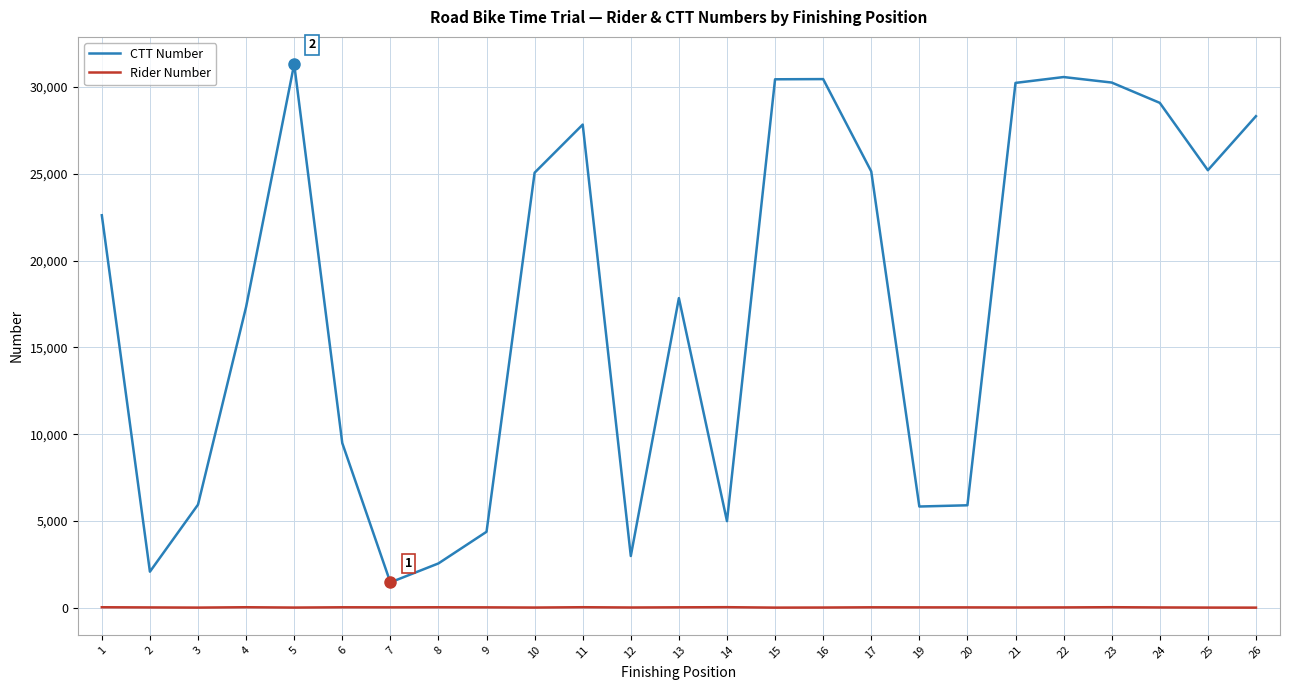

The value of CTT Number at 1 is 13851. True or false?

False